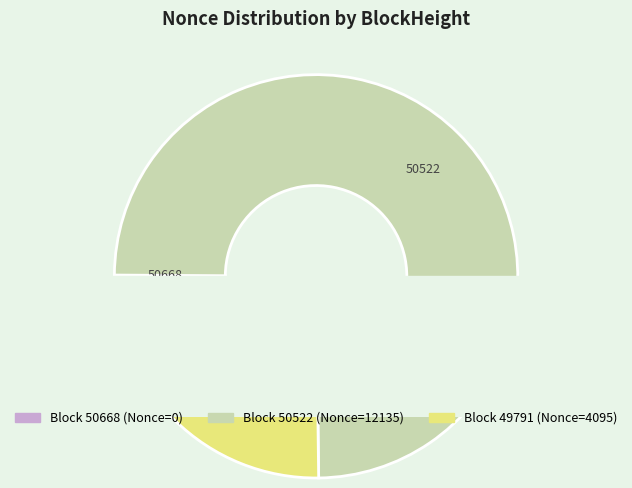

What is the smallest slice in the pie chart?

50668